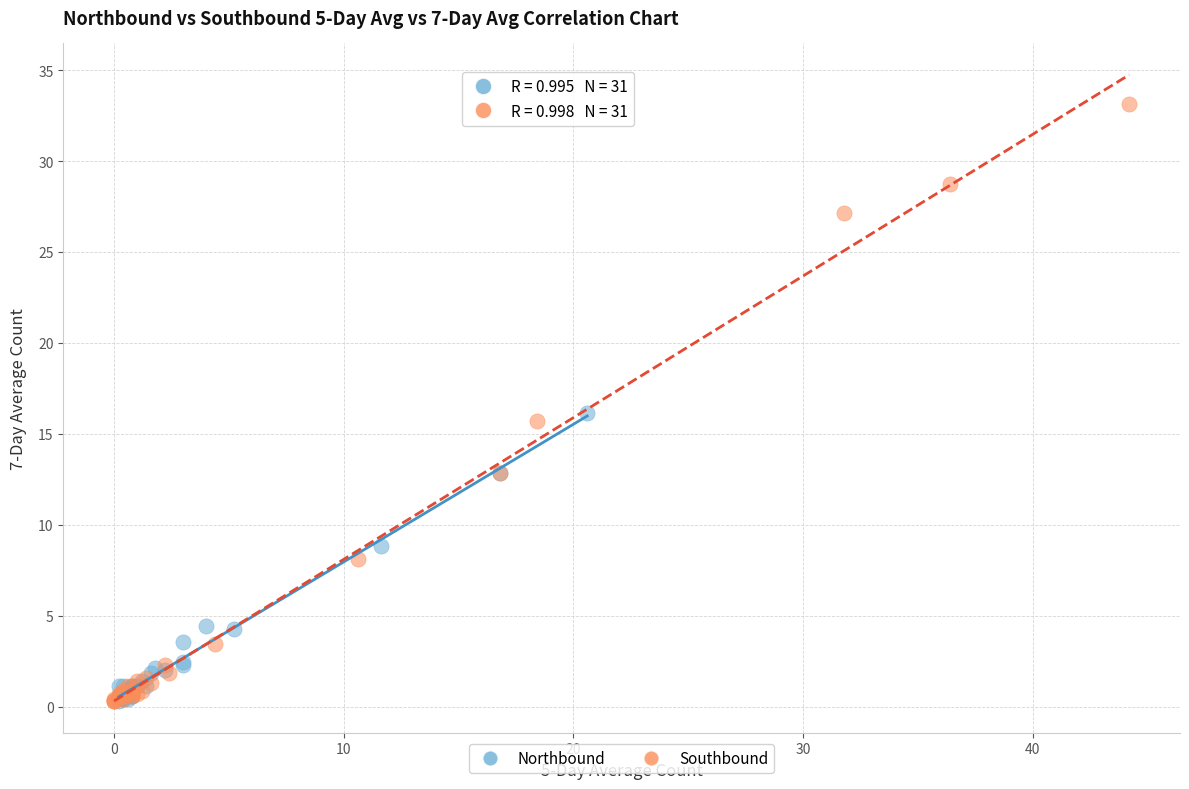

What are all the series names shown in the legend?

Northbound, Southbound